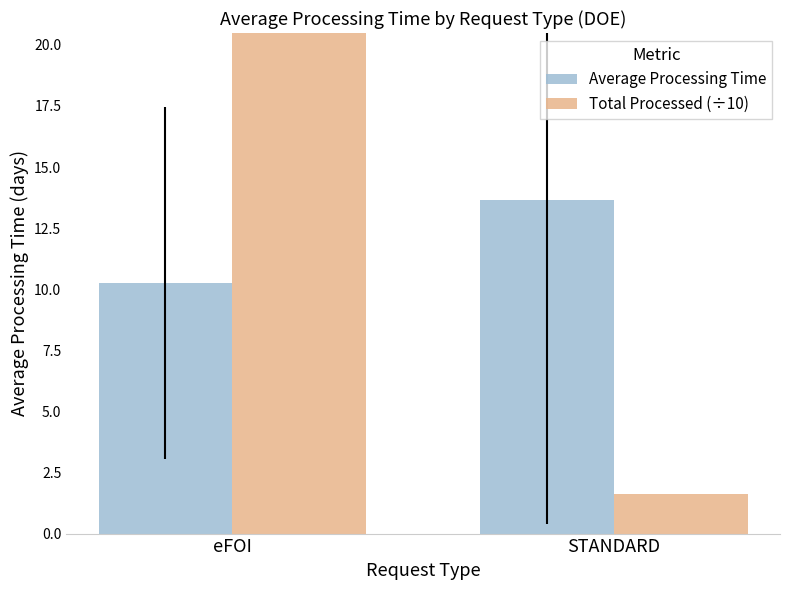

The Average Processing Time series shows 14.7 at eFOI. True or false?

False